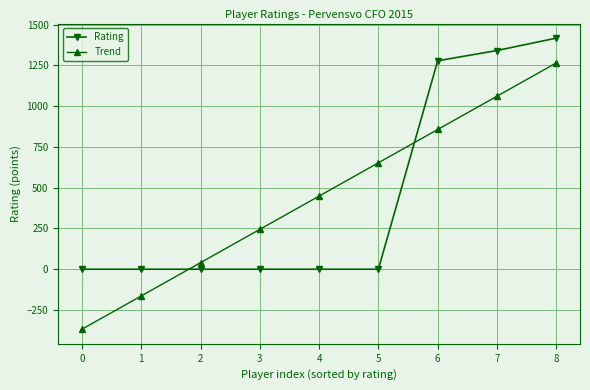

What is the approximate value of Trend at 8?

1264.9